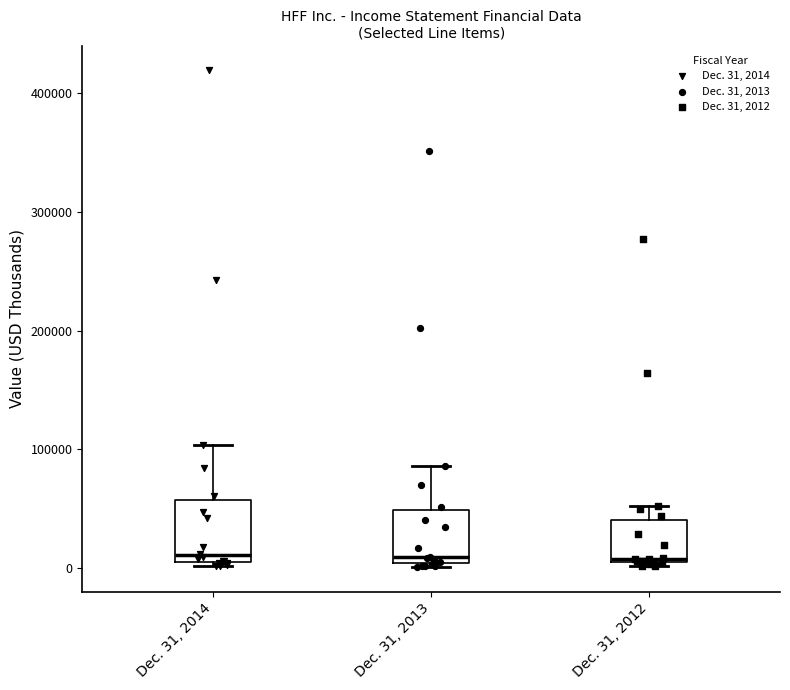

Reading left to right, transcribe this box plot: for each box, give where its median line is, the range the box spans, and where its two whiskers end, as read against the y-axis. The values are not printed on the chart, so give them approximately, as read against the axis.

Dec. 31, 2014: median 10000, box 0 to 60000, whiskers 0 to 100000
Dec. 31, 2013: median 10000, box 0 to 50000, whiskers 0 (just below the box's lower edge) to 90000
Dec. 31, 2012: median 10000, box 10000 to 40000, whiskers 0 to 50000